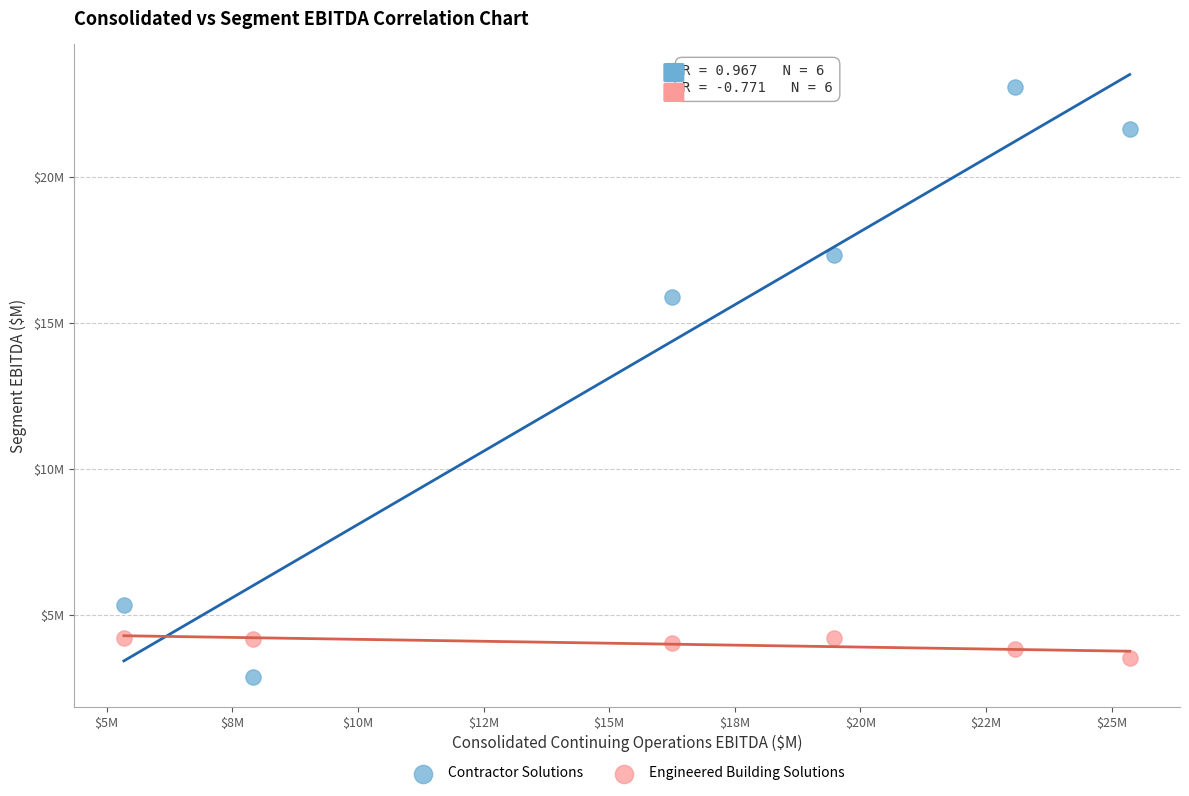

What are all the series names shown in the legend?

Contractor Solutions, Engineered Building Solutions